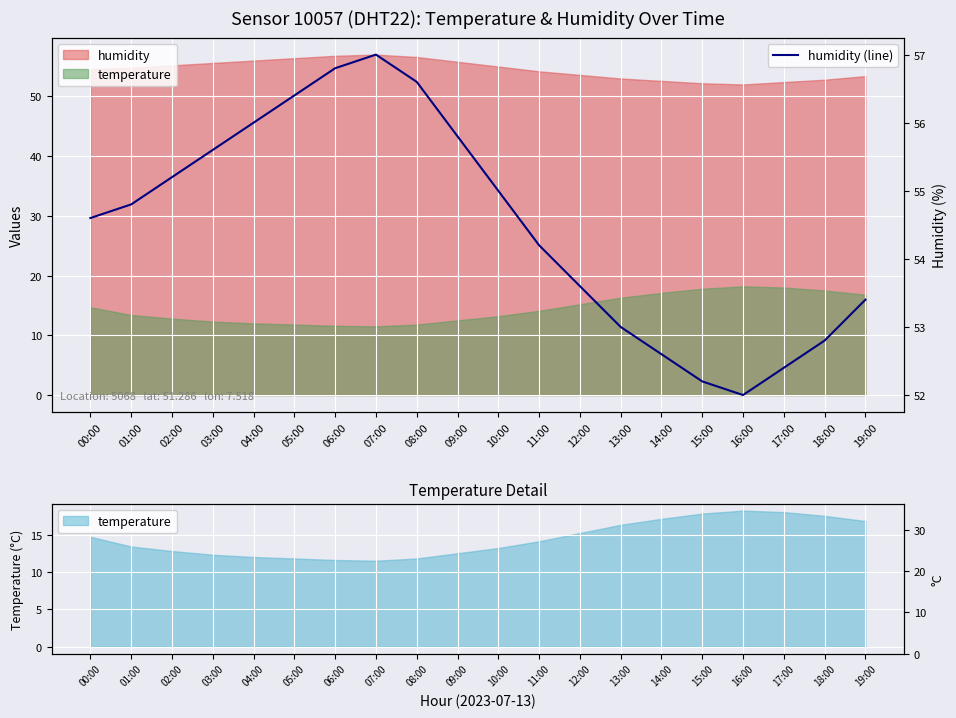

Which label corresponds to the largest value in the chart?

07:00